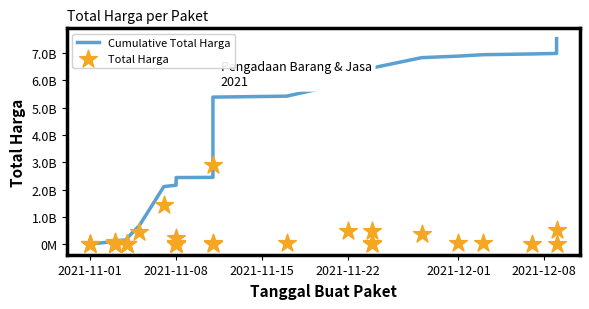

Which series has the largest total across all categories?

Cumulative Total Harga